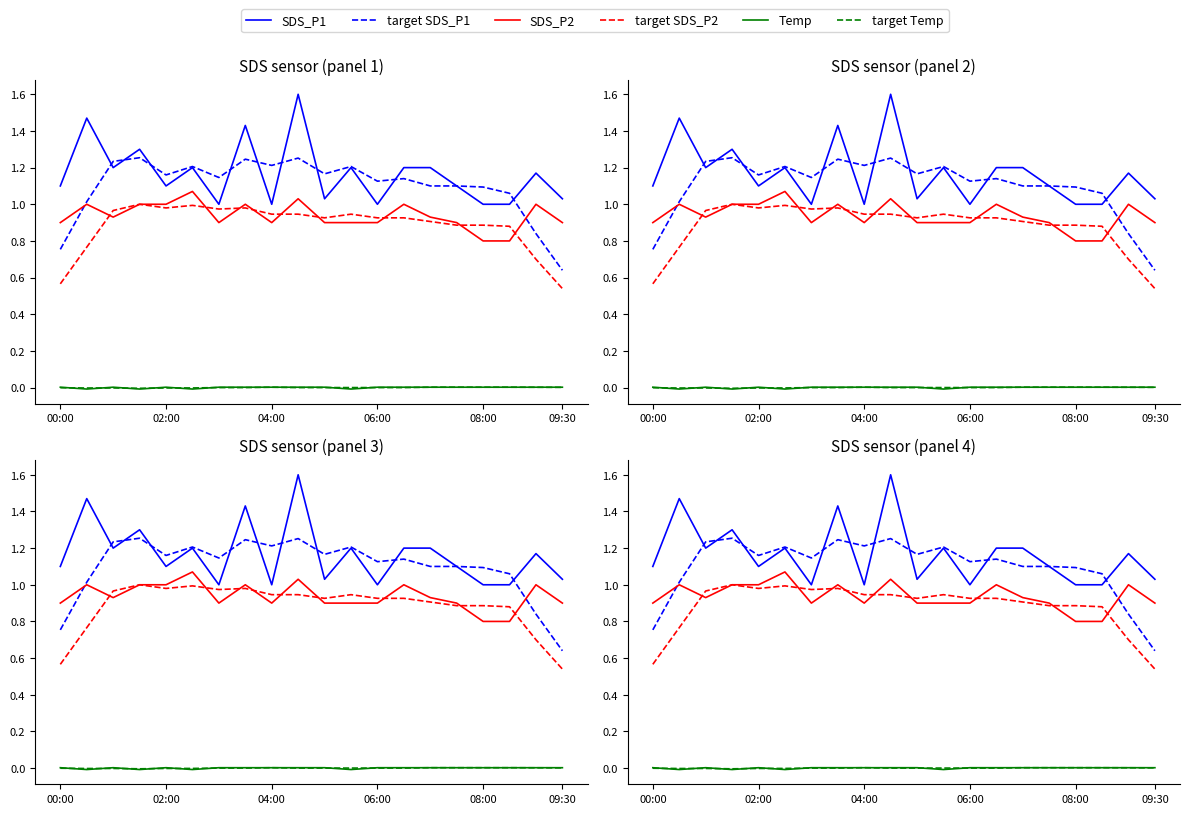

Between 7 and 19, which series saw the biggest shift?

target SDS_P1